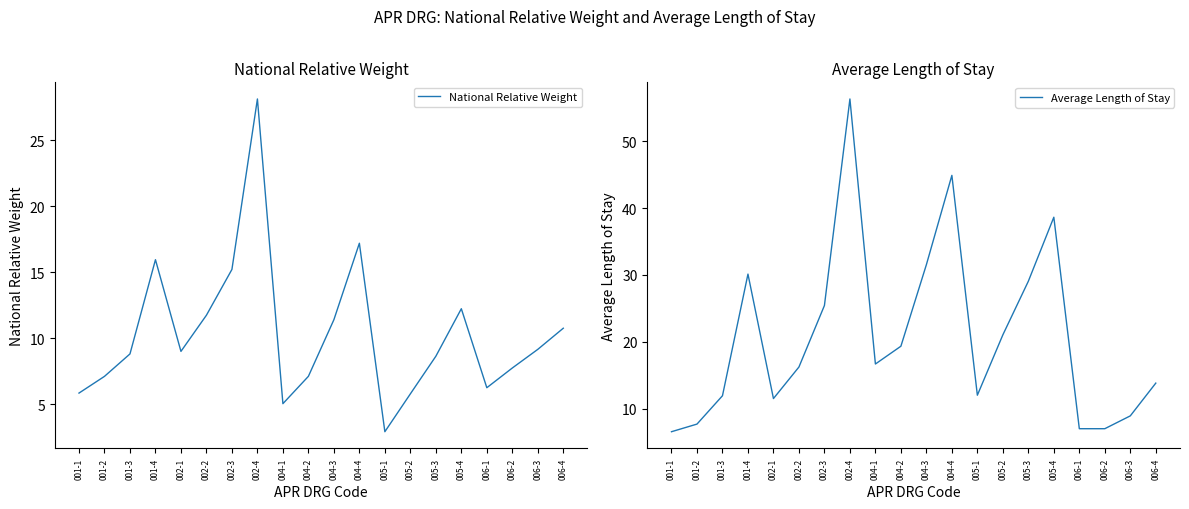

What is the label of the 3rd point from the left?

001-3